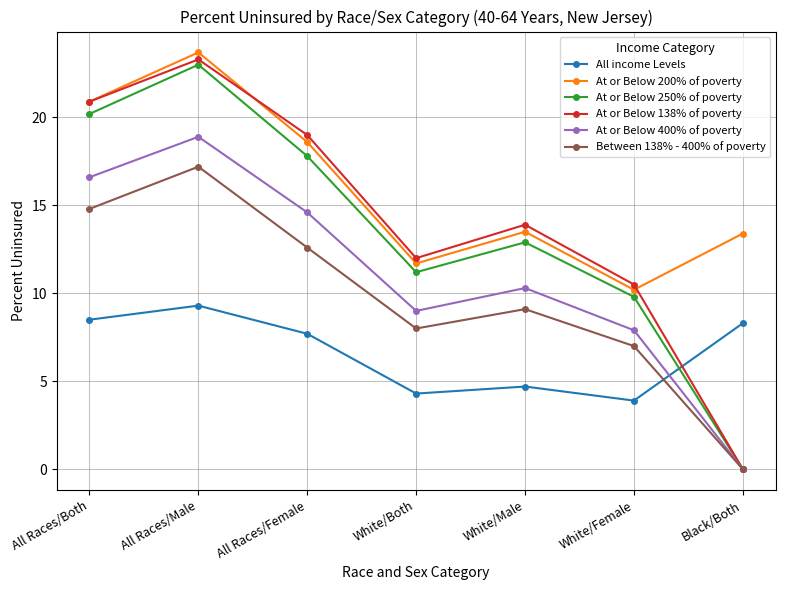

Rank the series by their maximum value, from lowest to highest.

All income Levels, Between 138% - 400% of poverty, At or Below 400% of poverty, At or Below 250% of poverty, At or Below 138% of poverty, At or Below 200% of poverty